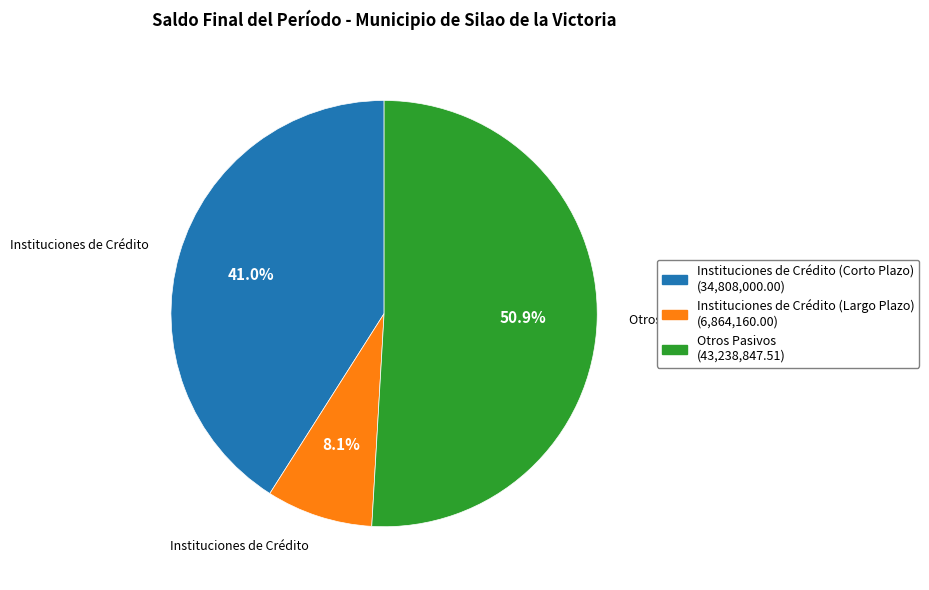

Does any single category account for the majority?

Yes